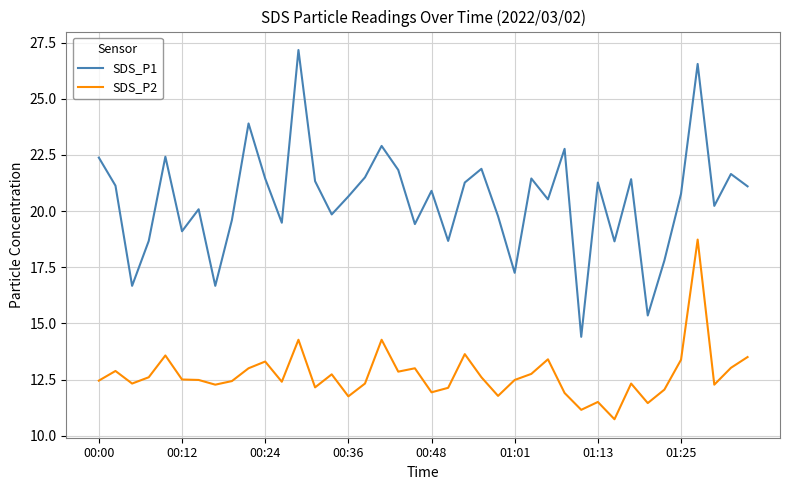

What are all the series names shown in the legend?

SDS_P1, SDS_P2